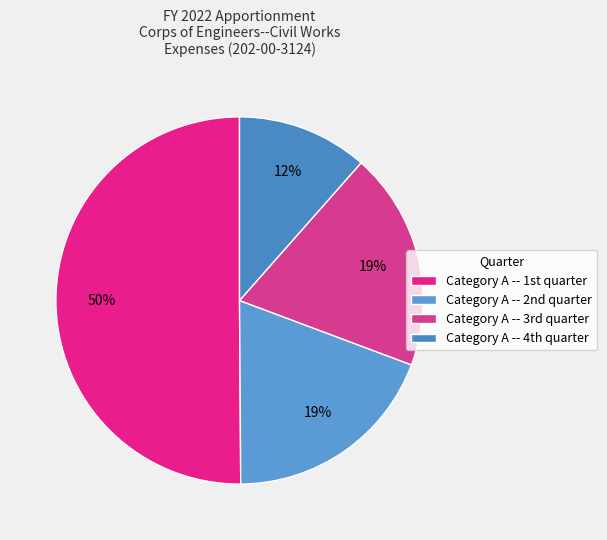

What is the smallest slice in the pie chart?

Category A -- 4th quarter